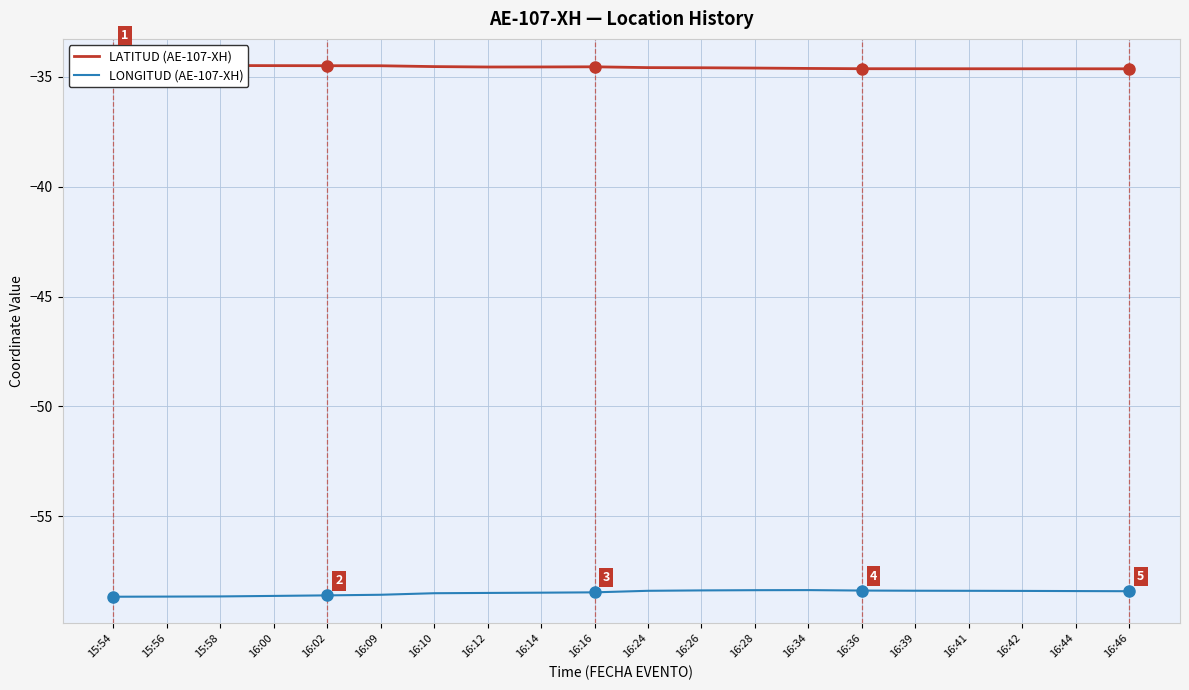

Rank the series by their average value, from highest to lowest.

LATITUD (AE-107-XH), LONGITUD (AE-107-XH)